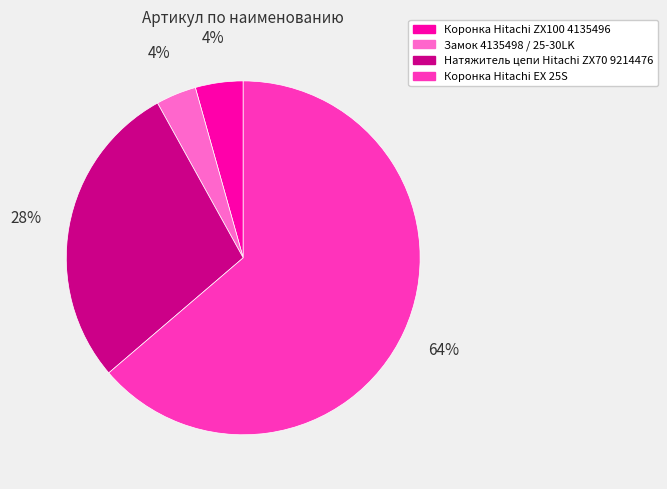

Between Натяжитель цепи Hitachi ZX70 9214476 and Коронка Hitachi EX 25S, which is larger?

Коронка Hitachi EX 25S